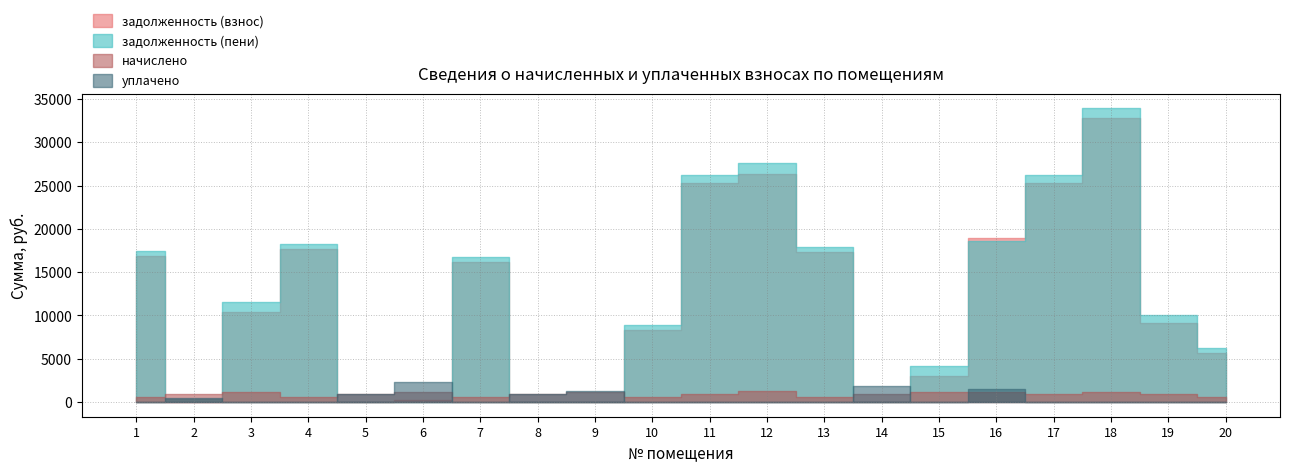

At how many categories does at least one series exceed 25296?

4